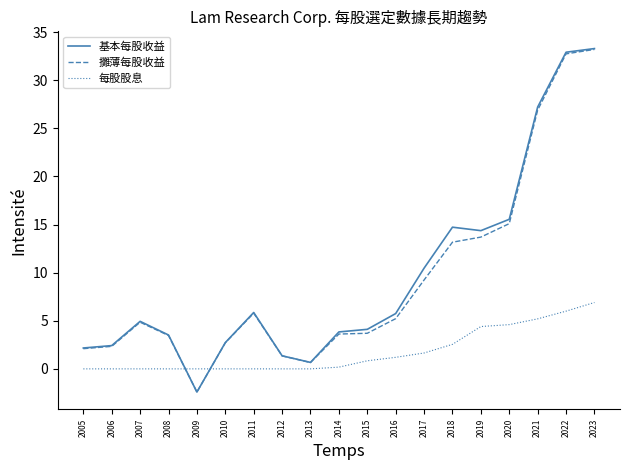

What is the spread (max minus min) of values at 2009?

2.4